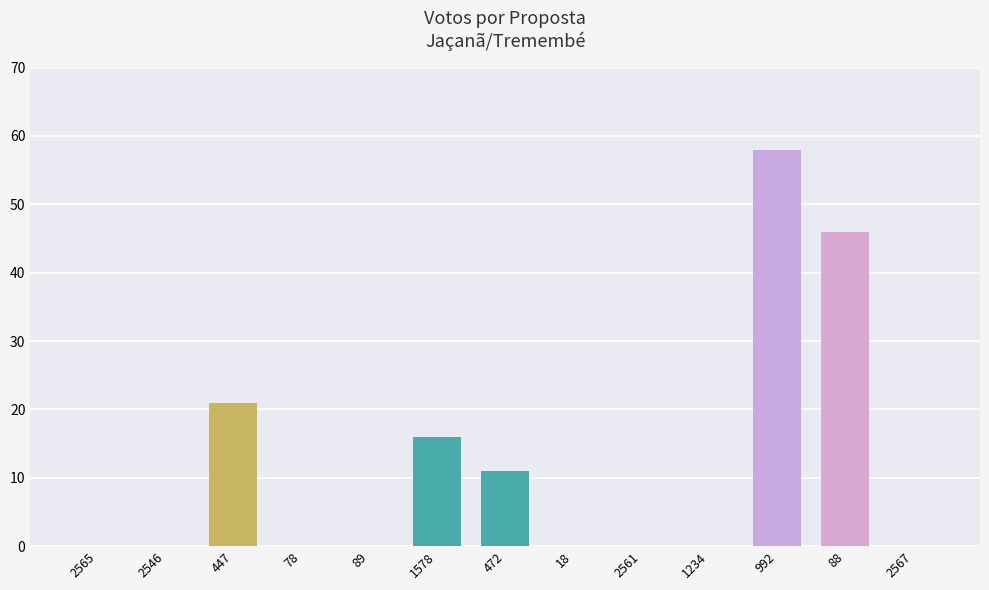

Does the chart contain stacked bars?

No